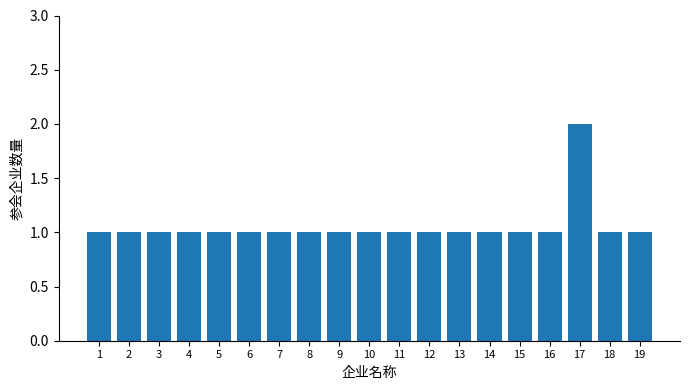

What value does the data have at 19?

1